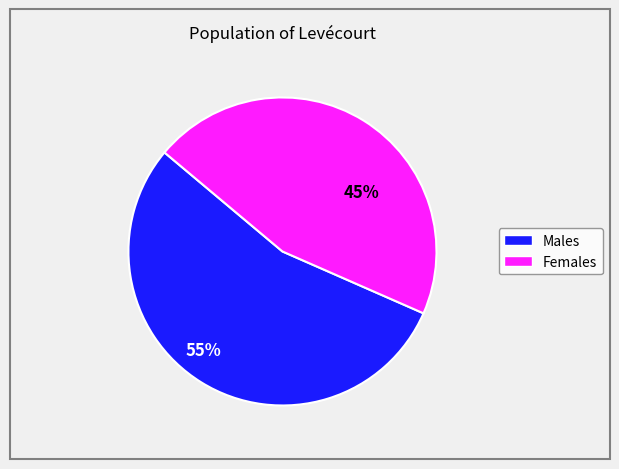

To the nearest percent, what is the average slice percentage?

50%